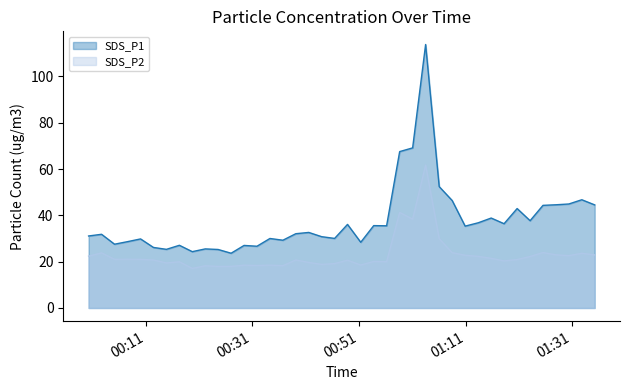

Which series has the largest range (max minus min)?

SDS_P1